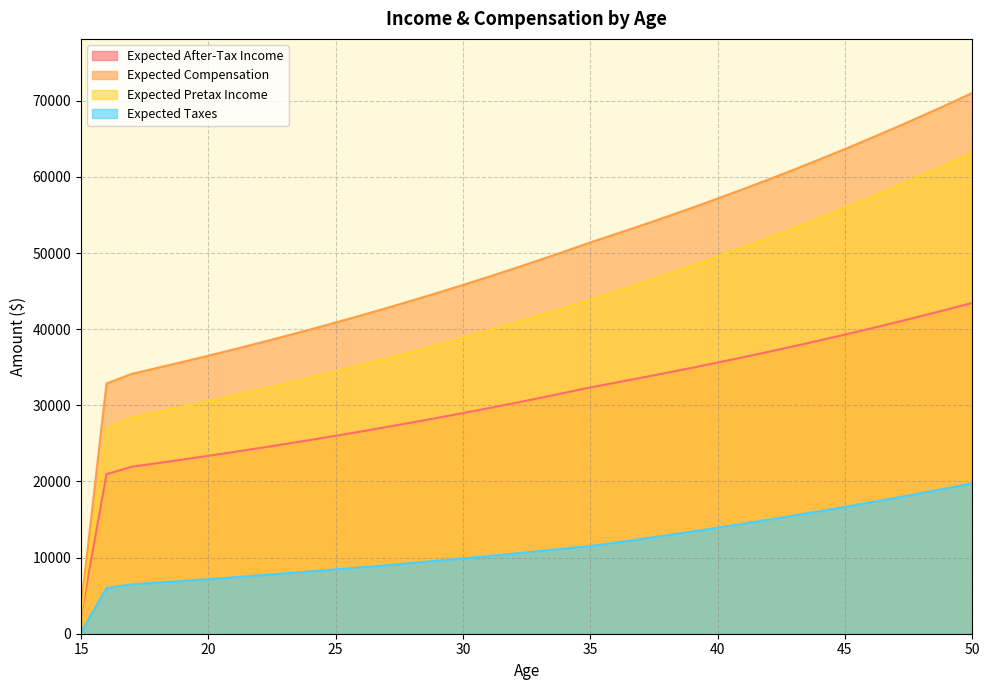

What is the value of the Expected Compensation point at the 36th from the left?

71025.4